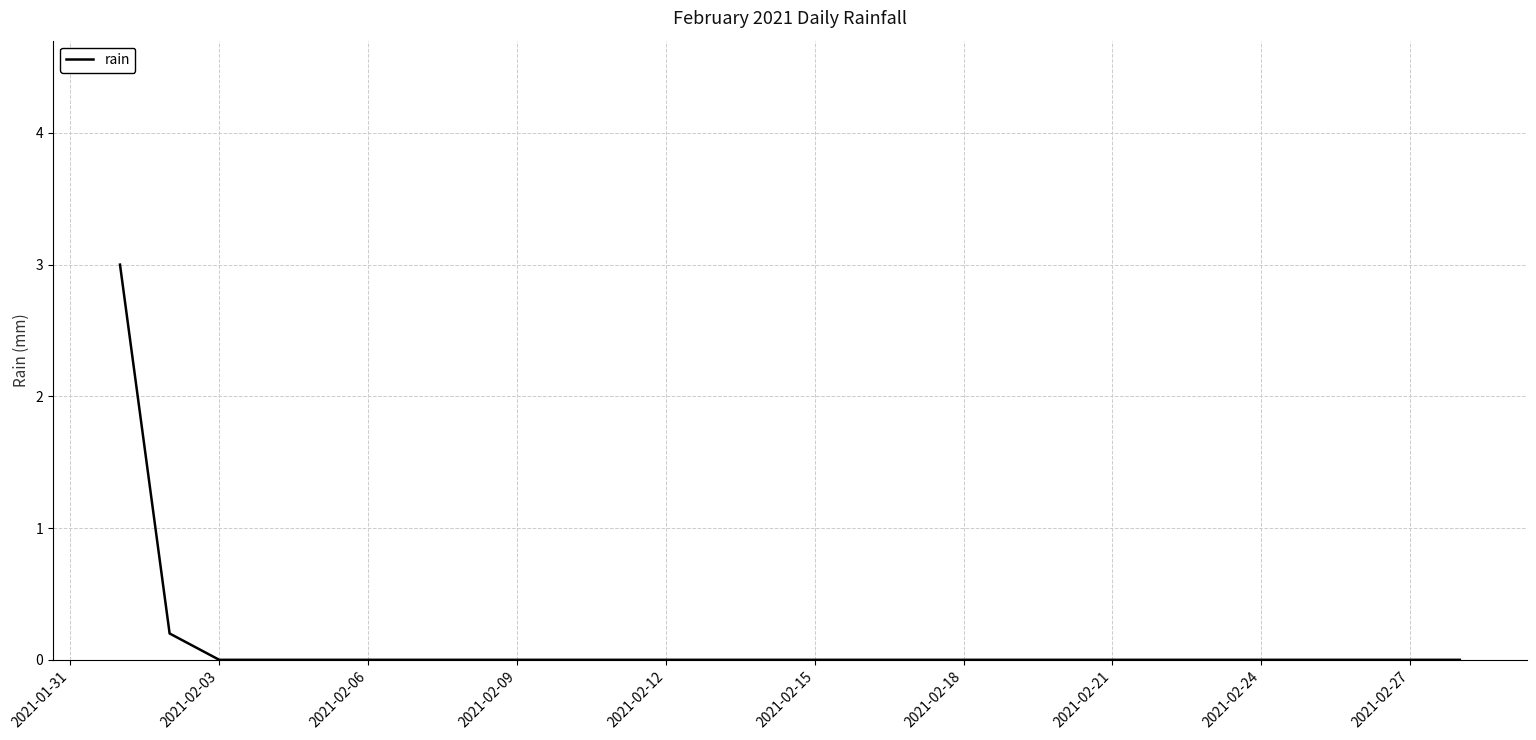

What is the maximum value shown in the chart?

3.0